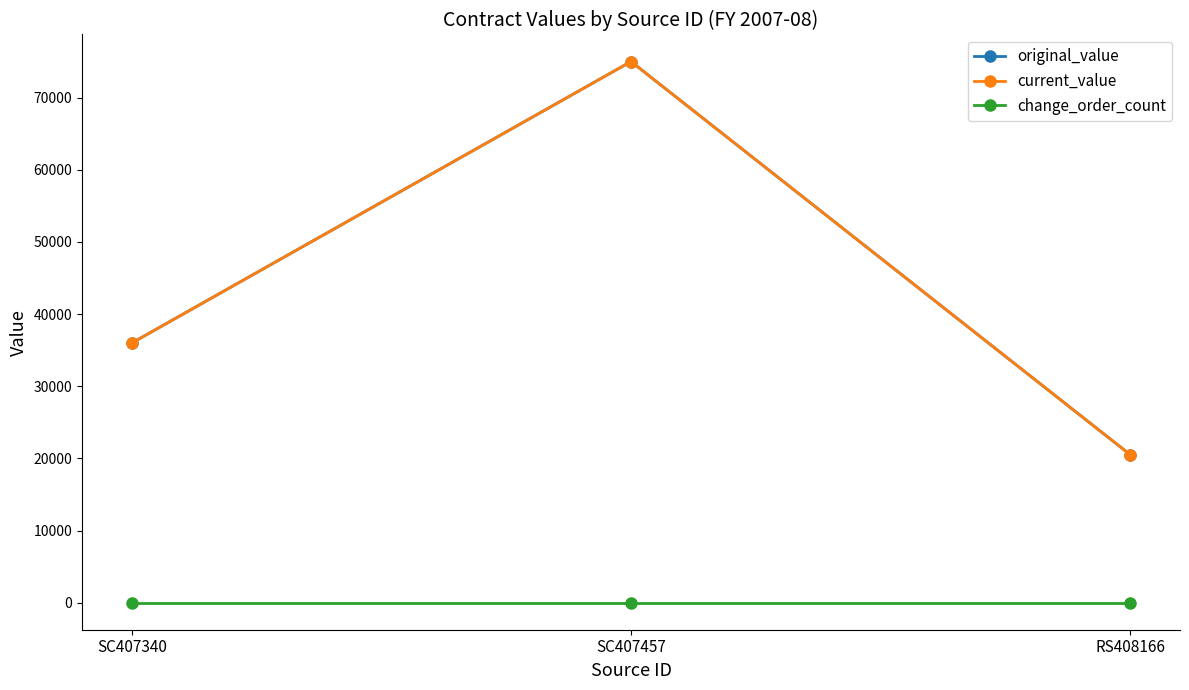

The value of current_value at SC407340 is 9599. True or false?

False